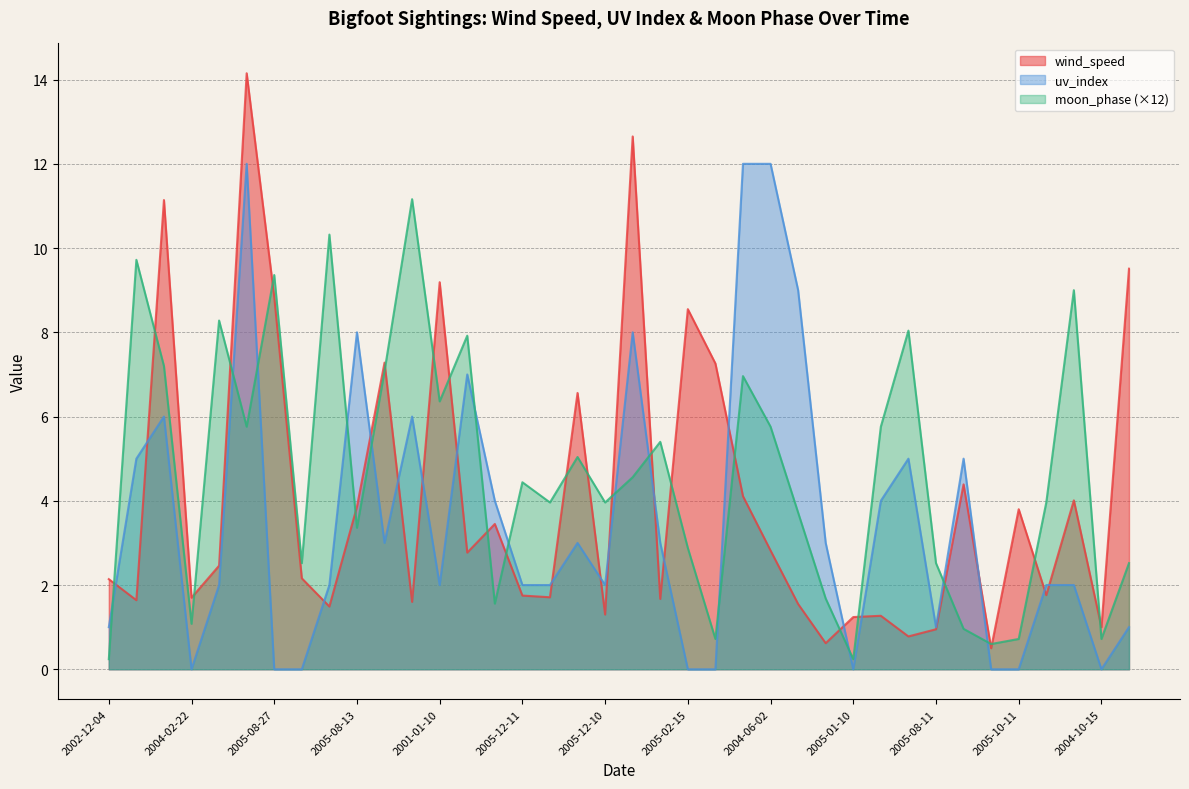

True or false: moon_phase and wind_speed intersect in this chart.

True